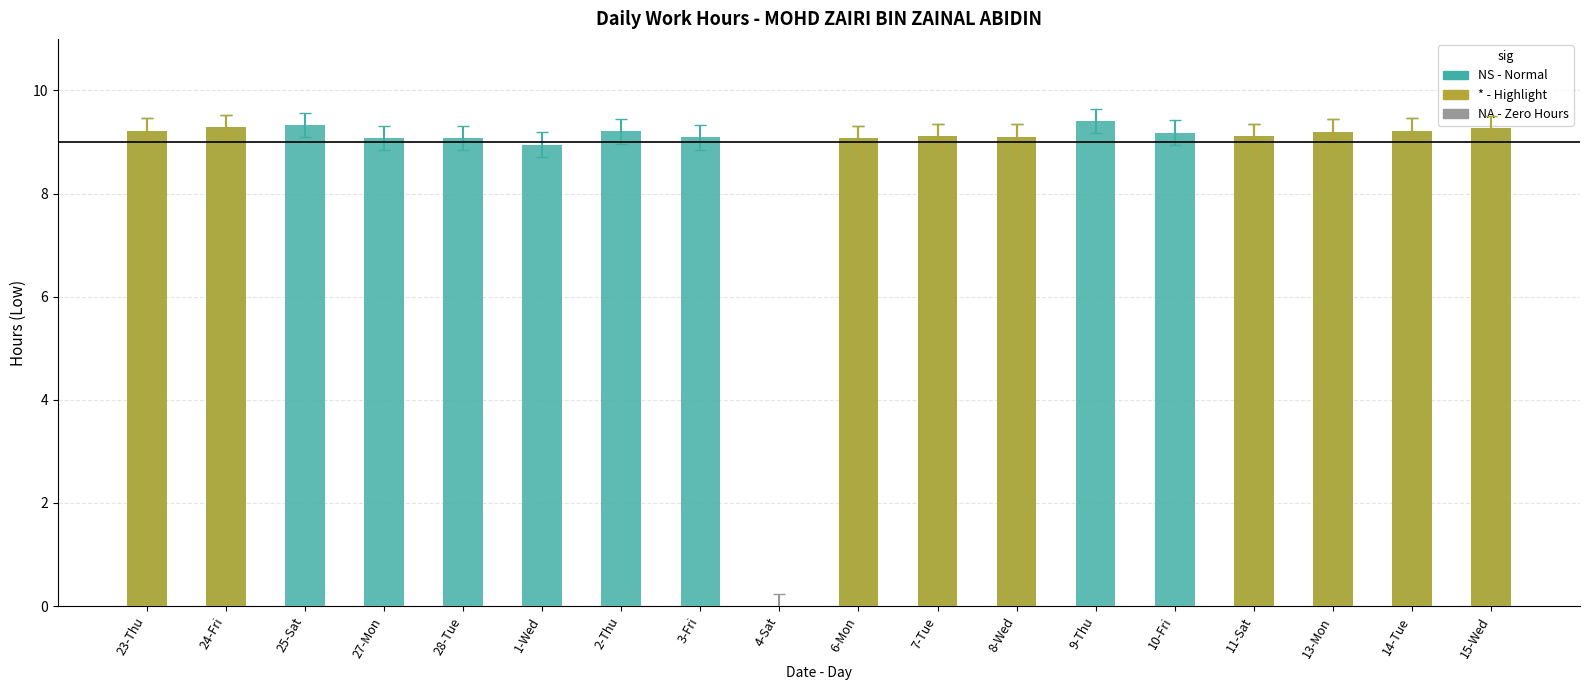

At which category is the sum across all series the highest?

9-Thu